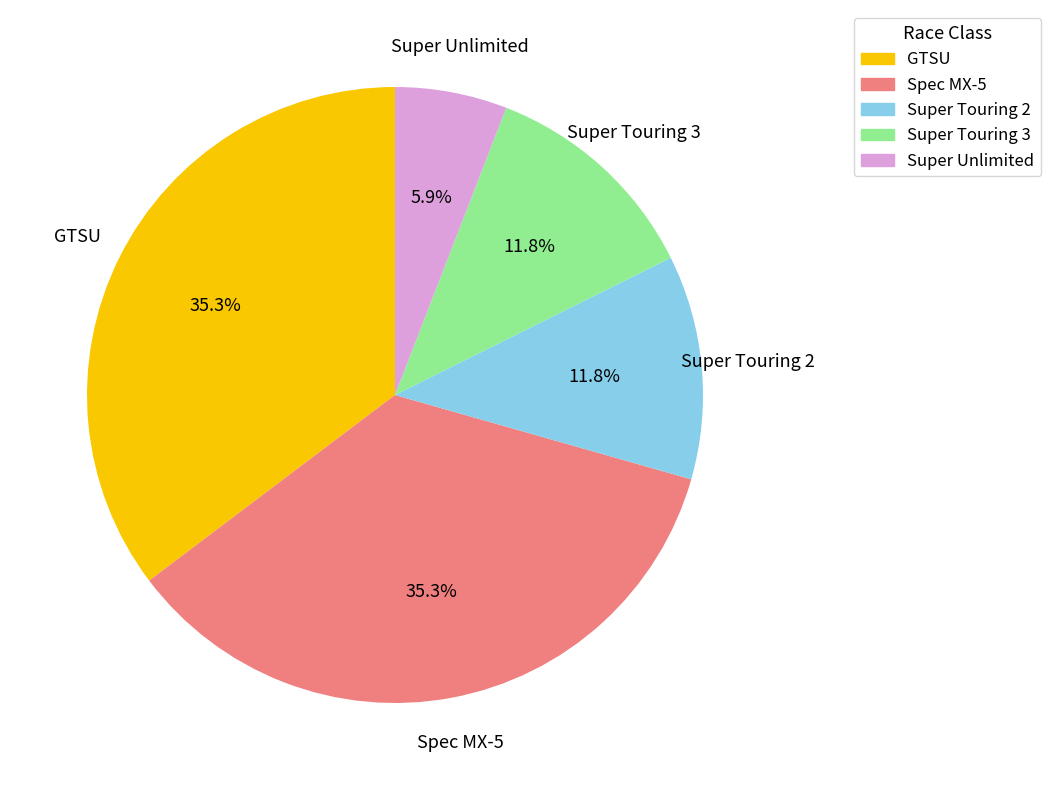

True or false: GTSU accounts for 35% of the total.

True